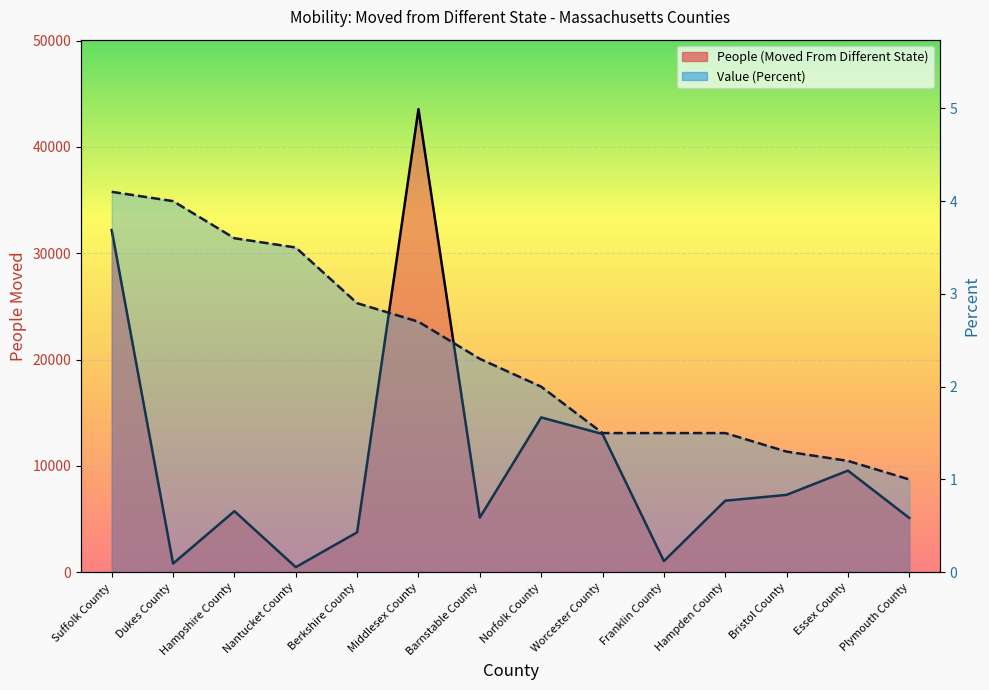

What is the label of the 11th point from the left?

Hampden County